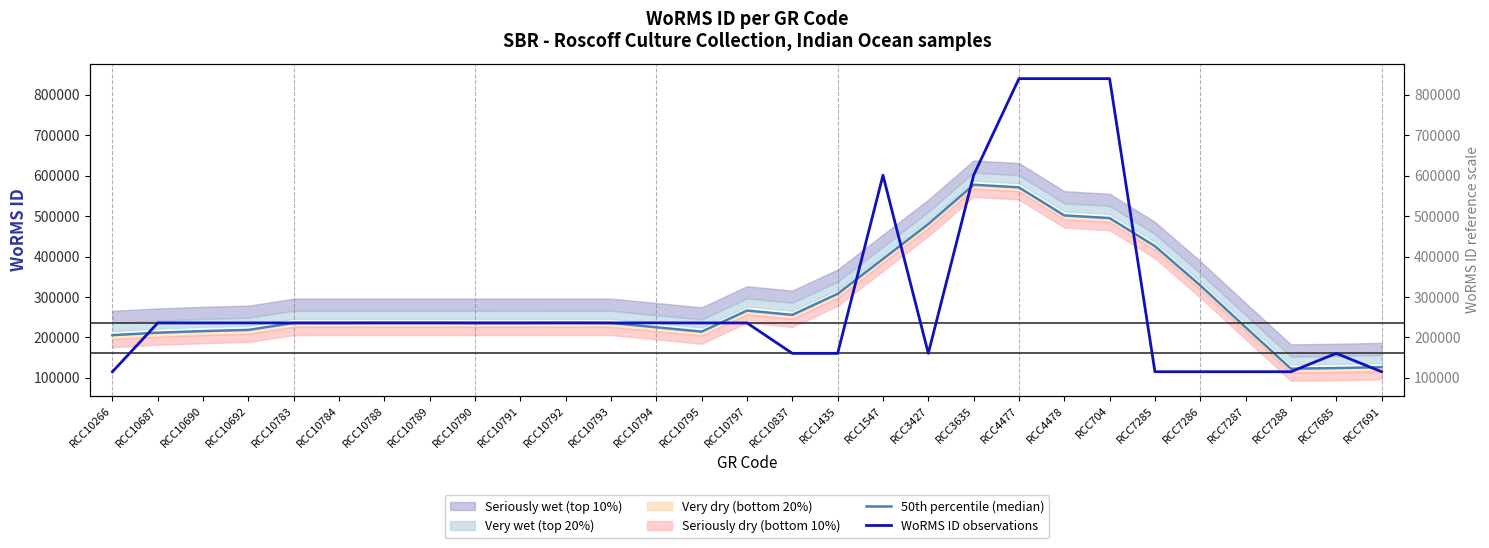

The 50th percentile (median) series shows 205656.2 at RCC10266. True or false?

True